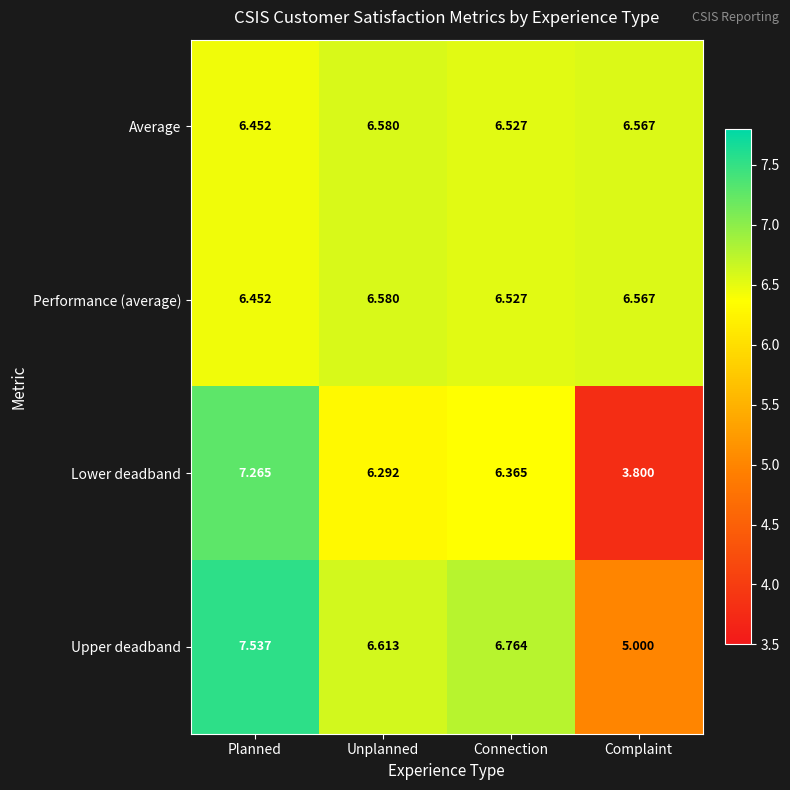

Between Planned and Complaint, which series saw the biggest shift?

Lower deadband